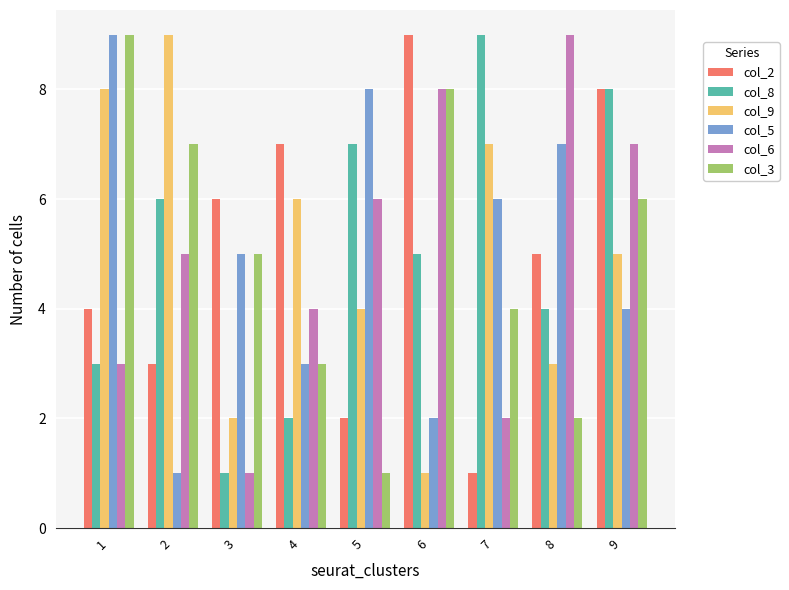

How many distinct data groups are displayed?

6